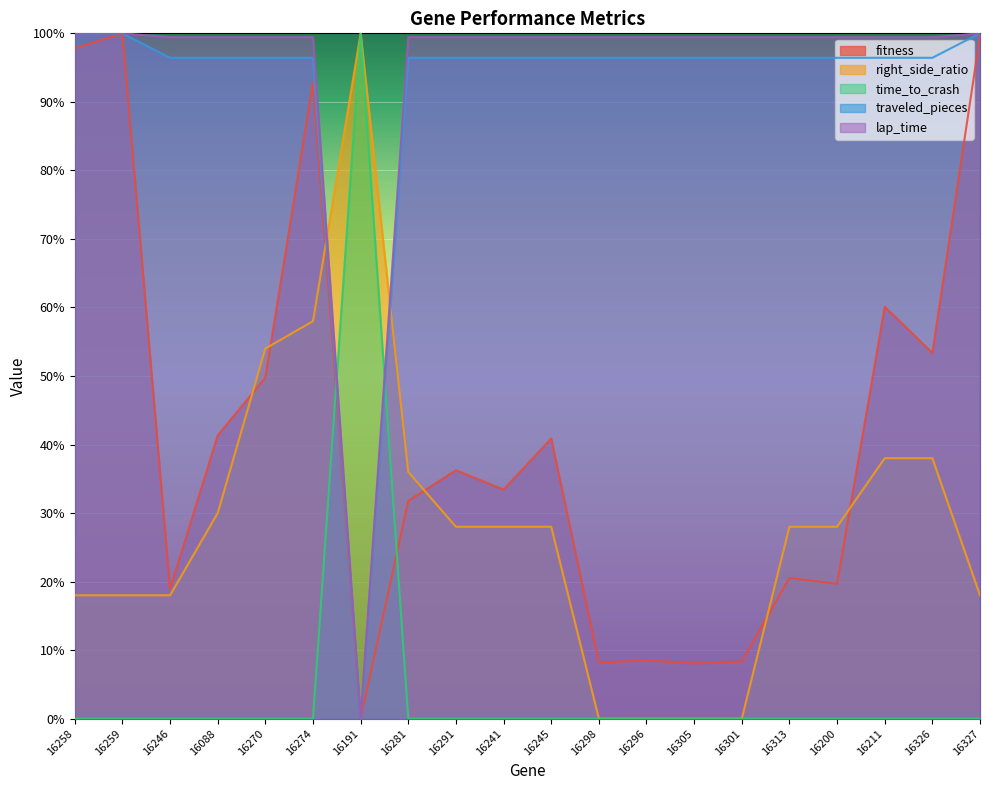

What is the difference between the highest and lowest values at 16313?

99.4